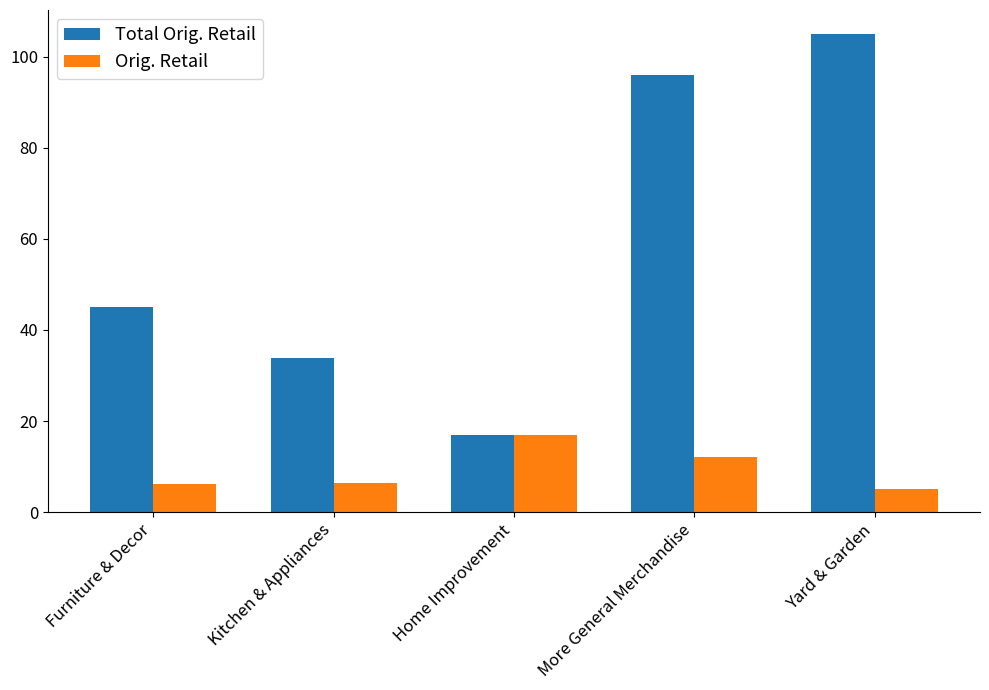

What are all the series names shown in the legend?

Total Orig. Retail, Orig. Retail